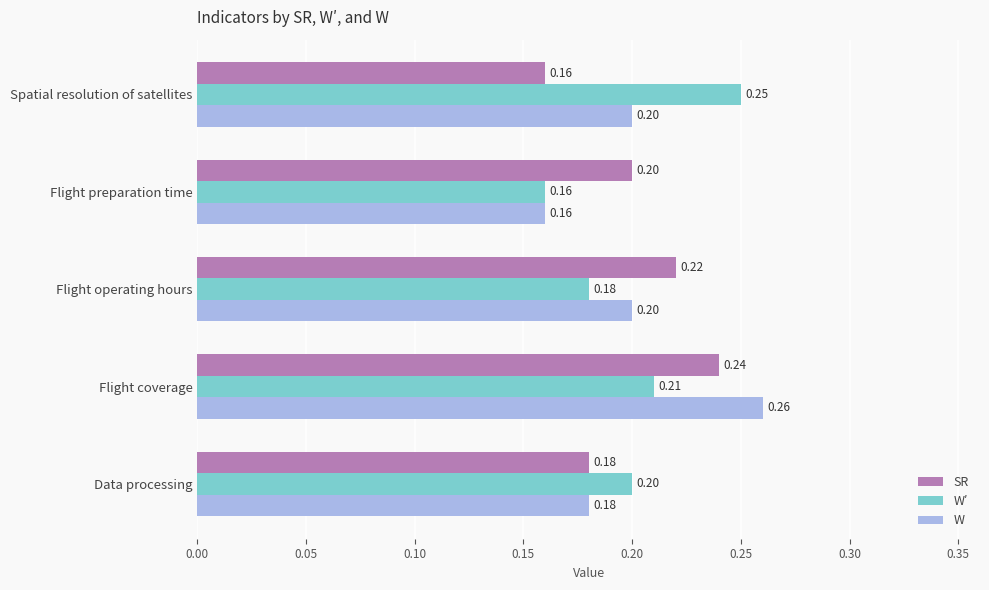

At which category does the chart reach its peak across all series?

Flight coverage